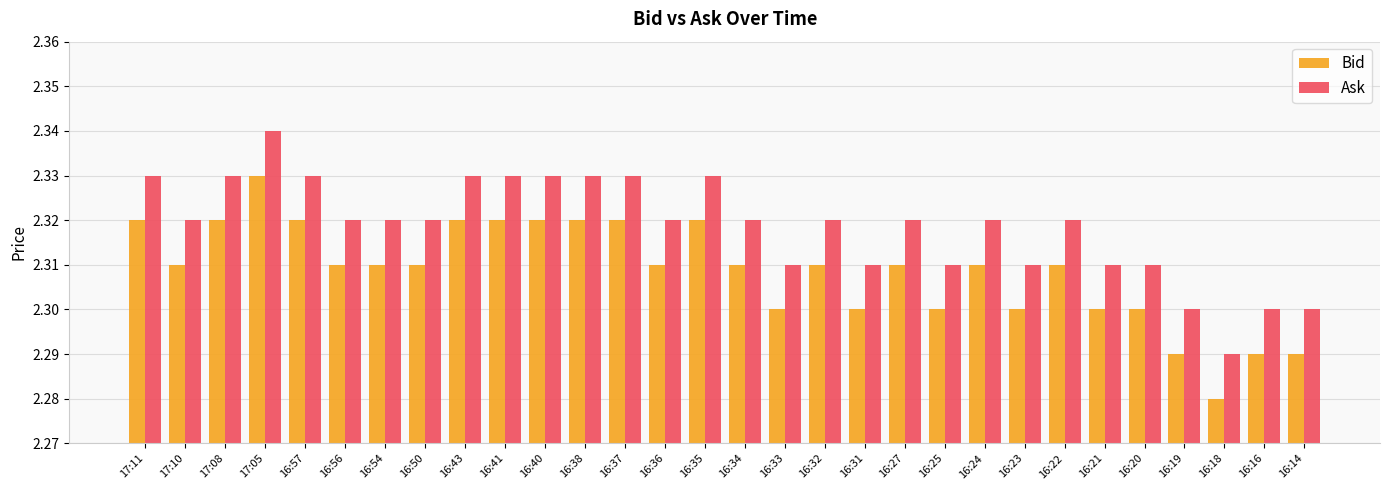

At 16:31, list the series in order from smallest to largest.

Bid, Ask